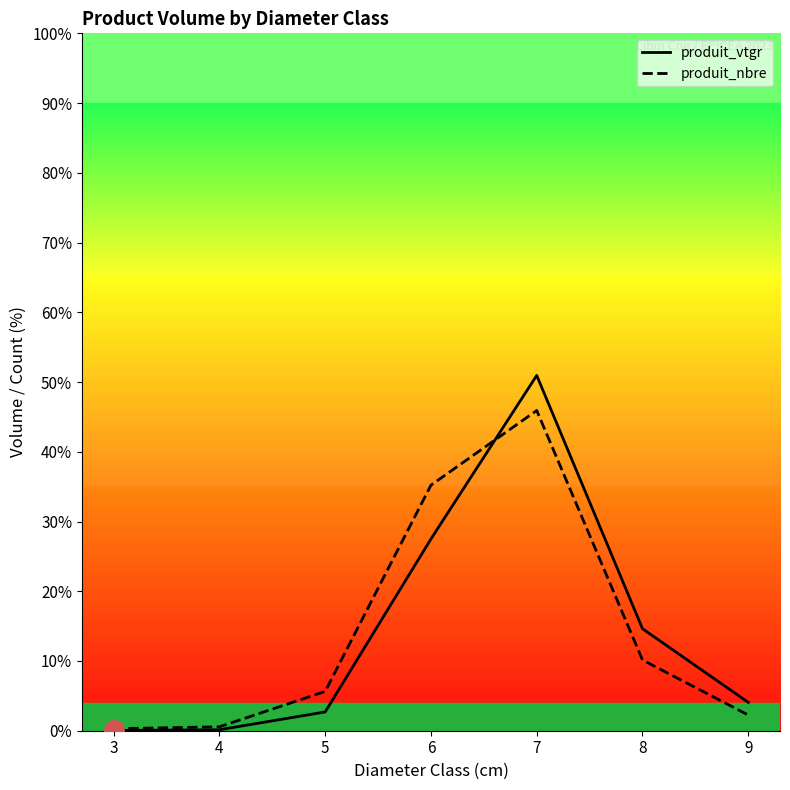

The produit_nbre series shows 10.1 at 8. True or false?

True